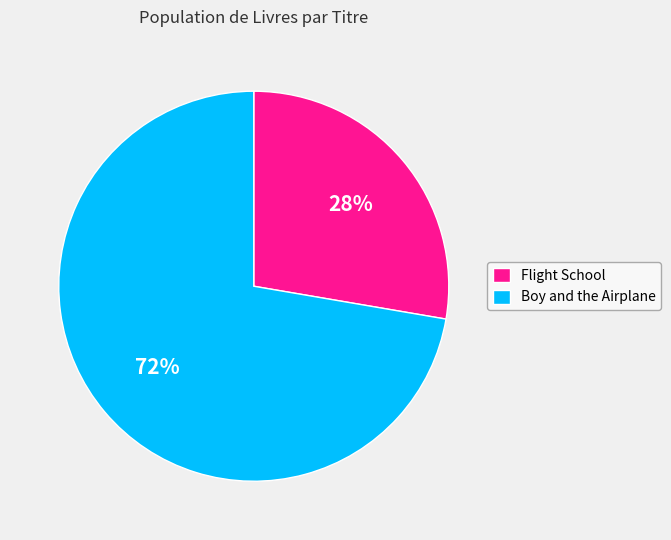

How many slices are in this pie chart?

2